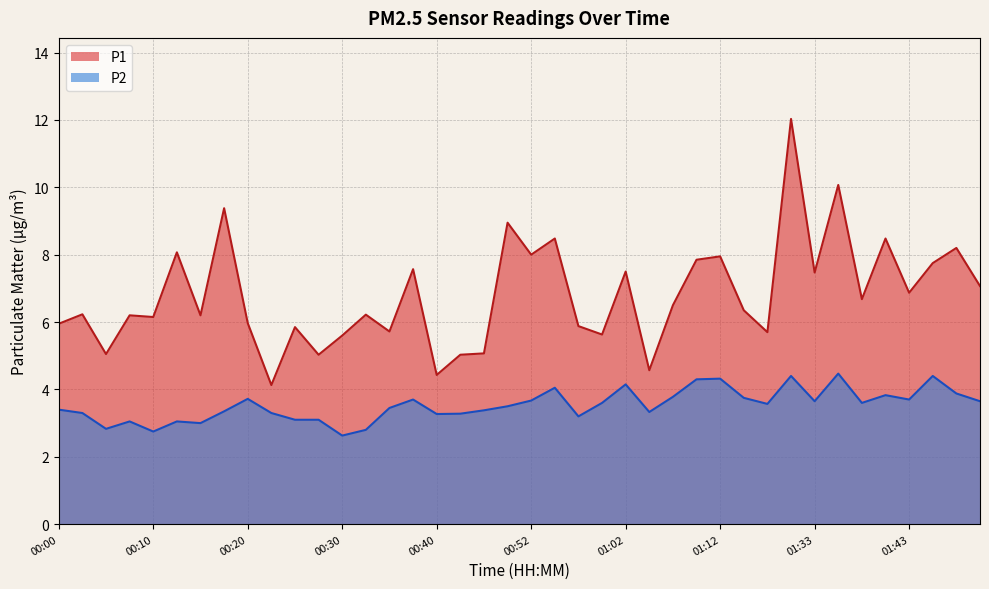

Is it true that P1 equals 10.5 at 01:54?

False